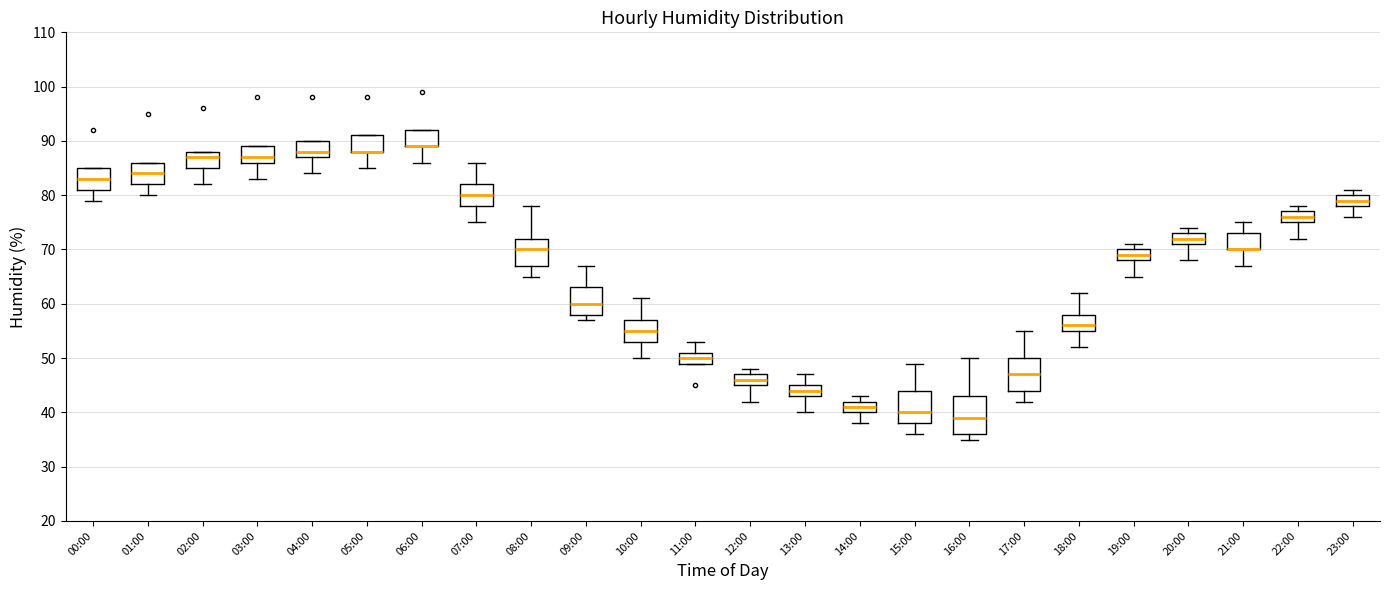

Reading left to right, read every box against the y-axis: the position of its median line, the range the box covers, and the ends of its whiskers. The values are not printed on the chart, so give them approximately, as read against the axis.

00:00: median 83, box 81 to 85, whiskers 79 to 85
01:00: median 84, box 82 to 86, whiskers 80 to 86
02:00: median 87, box 85 to 88, whiskers 82 to 88
03:00: median 87, box 86 to 89, whiskers 83 to 89
04:00: median 88, box 87 to 90, whiskers 84 to 90
05:00: median 88 (drawn on the box's lower edge), box 88 to 91, whiskers 85 to 91
06:00: median 89 (drawn on the box's lower edge), box 89 to 92, whiskers 86 to 92
07:00: median 80, box 78 to 82, whiskers 75 to 86
08:00: median 70, box 67 to 72, whiskers 65 to 78
09:00: median 60, box 58 to 63, whiskers 57 to 67
10:00: median 55, box 53 to 57, whiskers 50 to 61
11:00: median 50, box 49 to 51, whiskers 49 to 53
12:00: median 46, box 45 to 47, whiskers 42 to 48
13:00: median 44, box 43 to 45, whiskers 40 to 47
14:00: median 41, box 40 to 42, whiskers 38 to 43
15:00: median 40, box 38 to 44, whiskers 36 to 49
16:00: median 39, box 36 to 43, whiskers 35 to 50
17:00: median 47, box 44 to 50, whiskers 42 to 55
18:00: median 56, box 55 to 58, whiskers 52 to 62
19:00: median 69, box 68 to 70, whiskers 65 to 71
20:00: median 72, box 71 to 73, whiskers 68 to 74
21:00: median 70 (drawn on the box's lower edge), box 70 to 73, whiskers 67 to 75
22:00: median 76, box 75 to 77, whiskers 72 to 78
23:00: median 79, box 78 to 80, whiskers 76 to 81